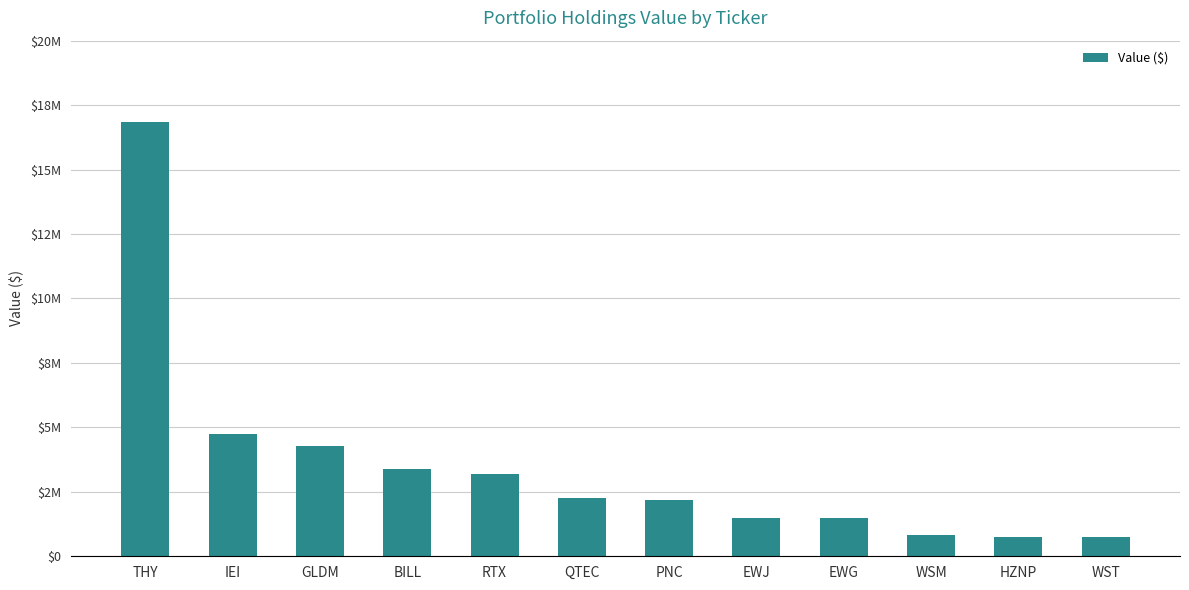

What is the label of the 2nd bar from the left?

IEI